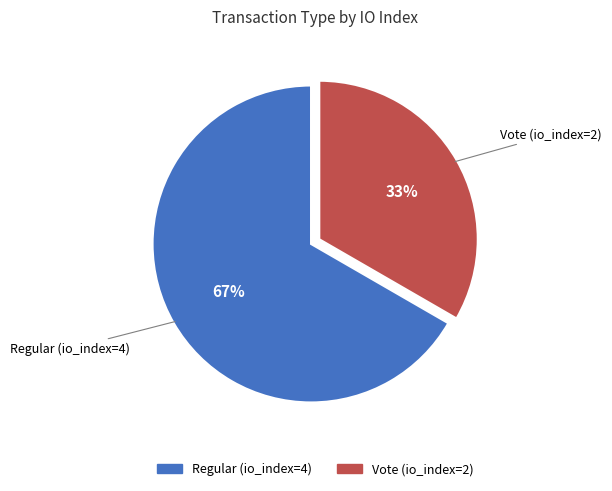

Approximately how many times larger is the value at Regular (io_index=4) compared to Vote (io_index=2)?

2.0